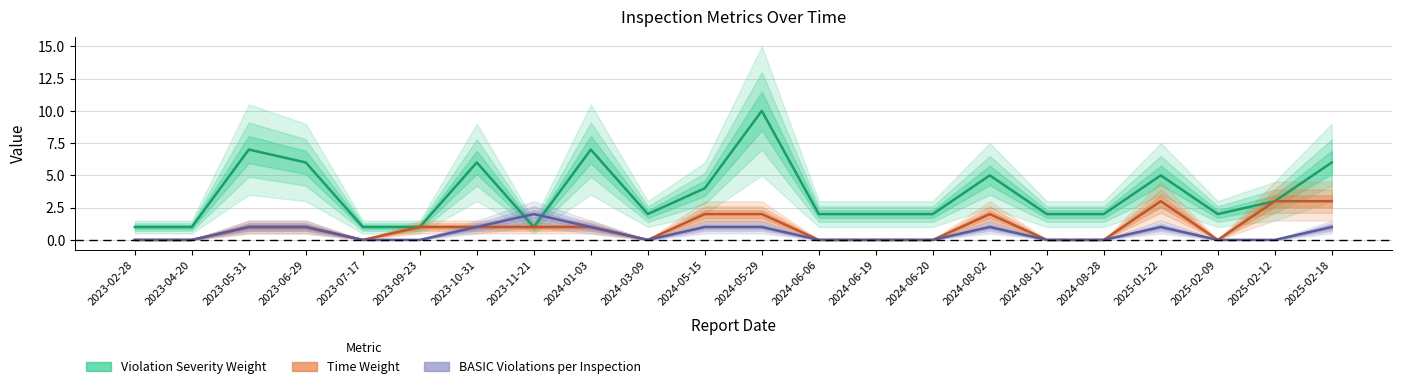

How many BASIC Violations per Inspection values are between 0 and 1?

21